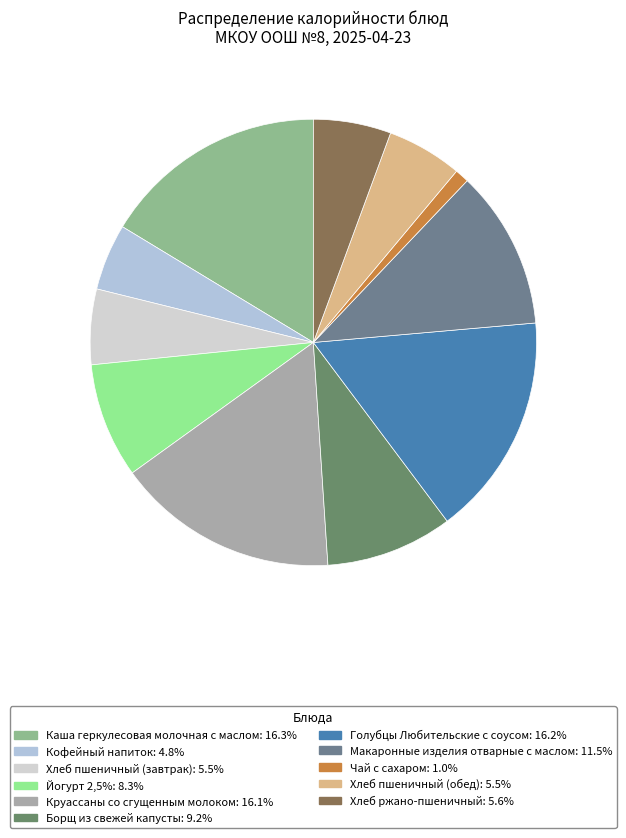

What is the ratio of the value at Макаронные изделия отварные с маслом to the value at Кофейный напиток?

2.4